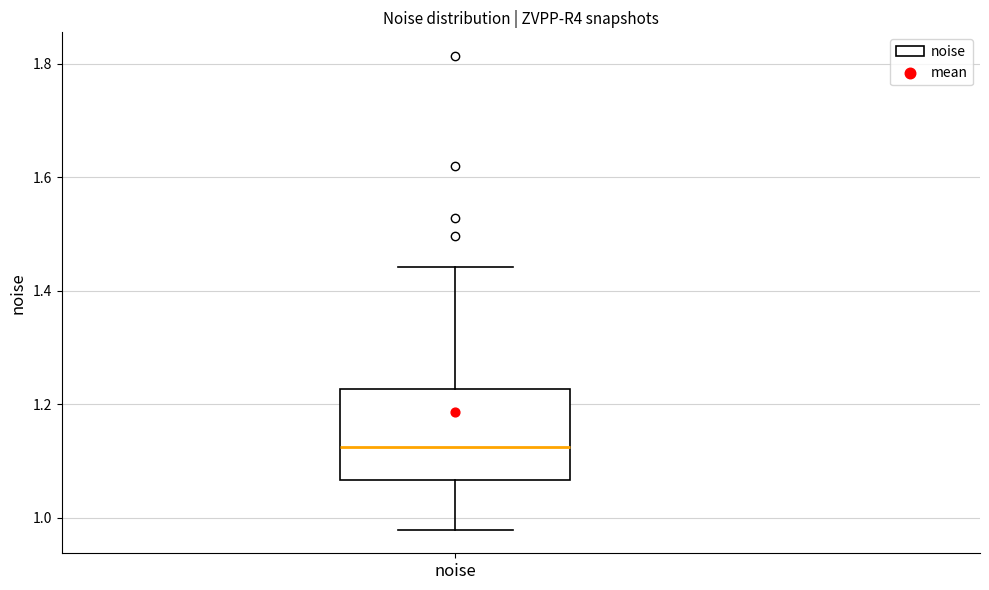

Transcribe this box plot: give where the median line is, the range the box spans, and where the two whiskers end, as read against the y-axis. The values are not printed on the chart, so give them approximately, as read against the axis.

median 1.12, box 1.06 to 1.22, whiskers 0.98 to 1.44